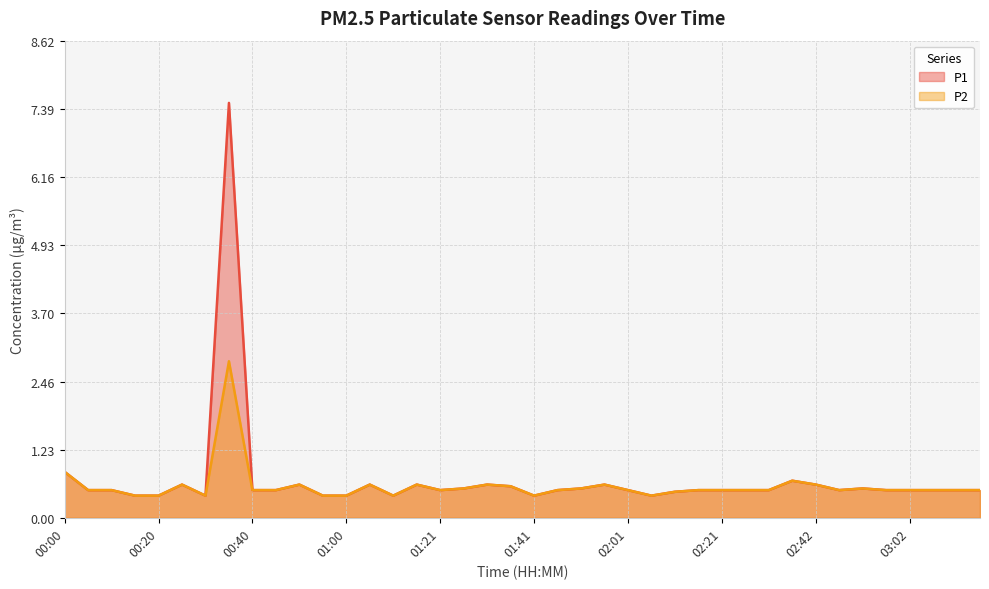

True or false: P2 and P1 intersect in this chart.

False